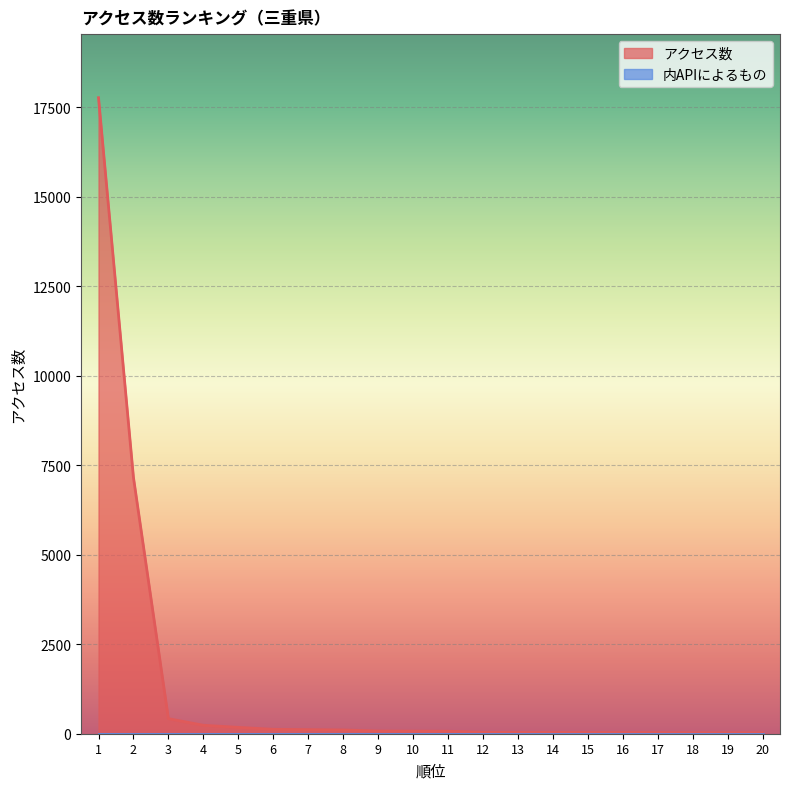

Between 6 and 8, which is larger?

6